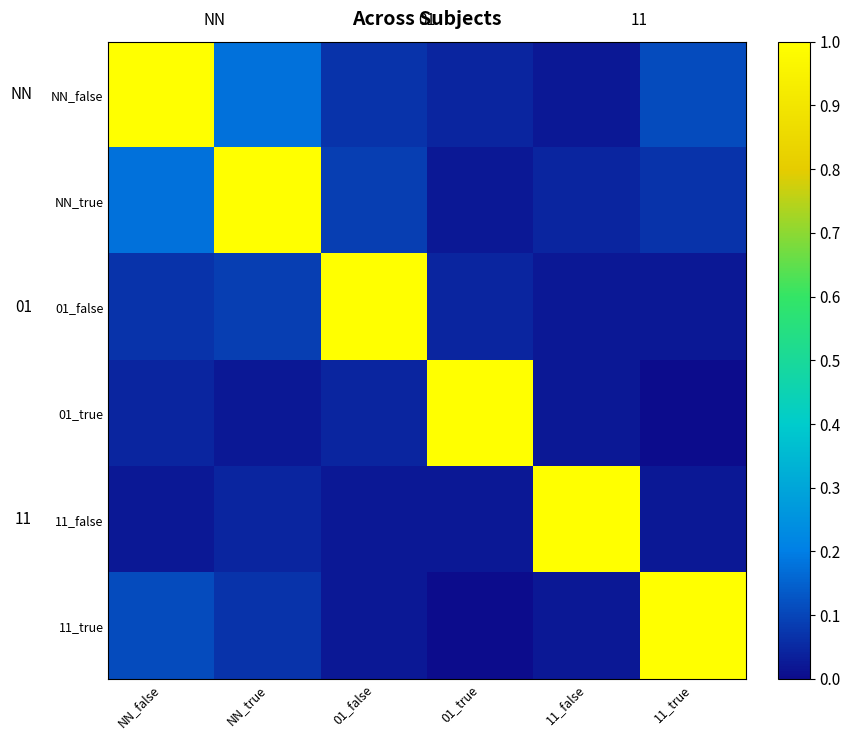

Reading left to right, what are all the values shown in this chart?

NN_false: NN_false=1.0	NN_true=0.2	01_false=0.1	01_true=0.0	11_false=0.0	11_true=0.1
NN_true: NN_false=0.2	NN_true=1.0	01_false=0.1	01_true=0.0	11_false=0.0	11_true=0.1
01_false: NN_false=0.1	NN_true=0.1	01_false=1.0	01_true=0.0	11_false=0.0	11_true=0.0
01_true: NN_false=0.0	NN_true=0.0	01_false=0.0	01_true=1.0	11_false=0.0	11_true=0.0
11_false: NN_false=0.0	NN_true=0.0	01_false=0.0	01_true=0.0	11_false=1.0	11_true=0.0
11_true: NN_false=0.1	NN_true=0.1	01_false=0.0	01_true=0.0	11_false=0.0	11_true=1.0